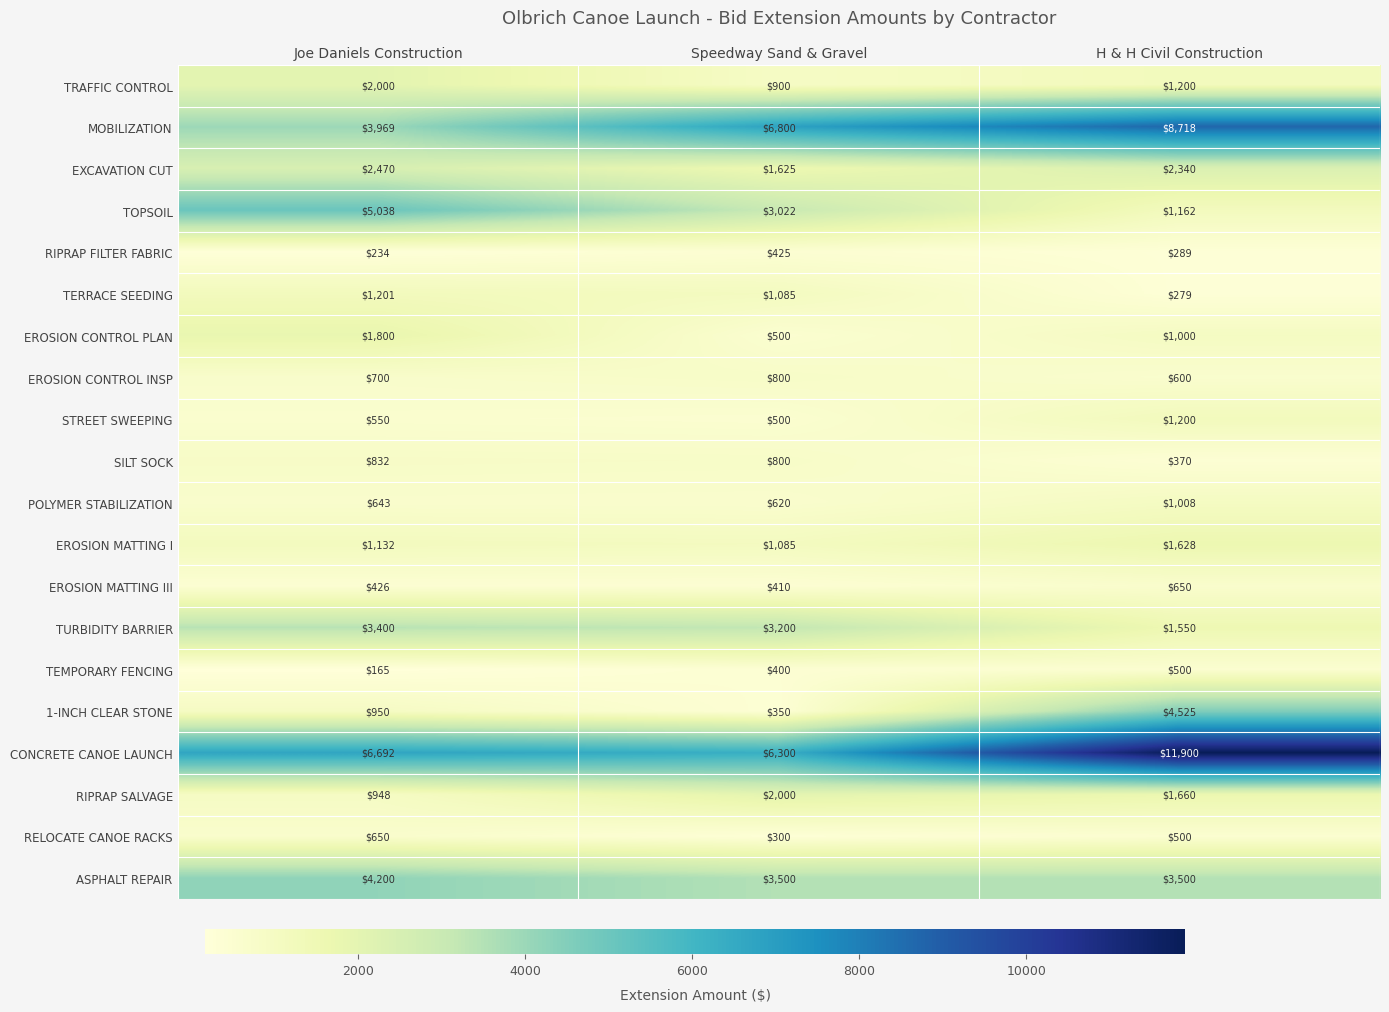

At how many categories does at least one series exceed 8754?

1